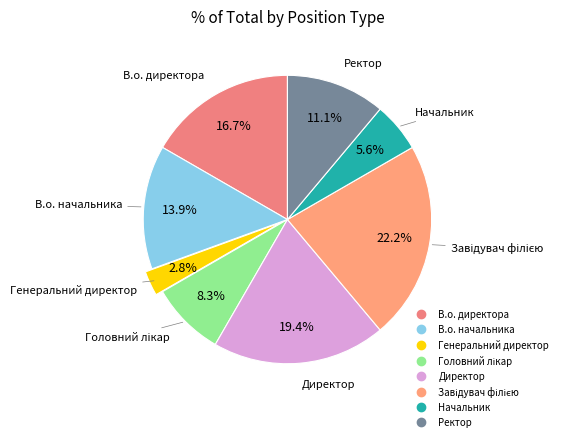

Is there any slice that represents more than half of the pie?

No